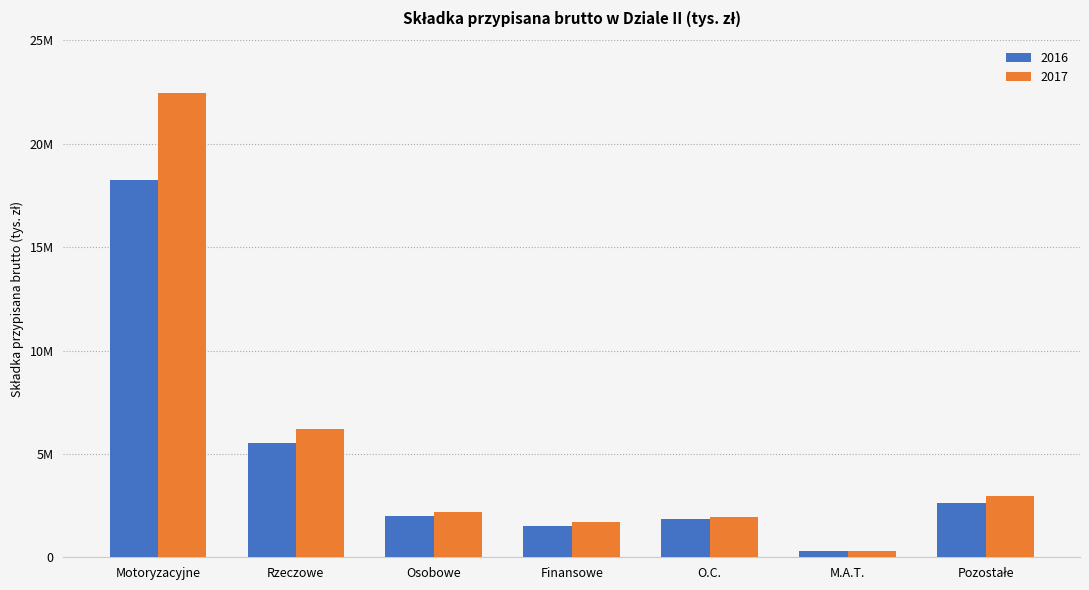

Where is 2016 nearest to the value 9258821?

Rzeczowe